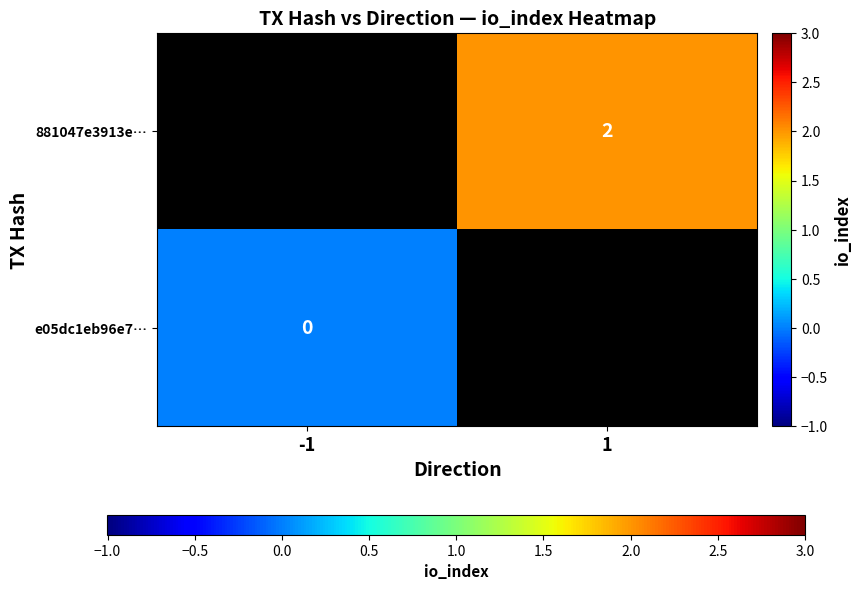

The value of 881047e3913e… at 1 is 2. True or false?

True